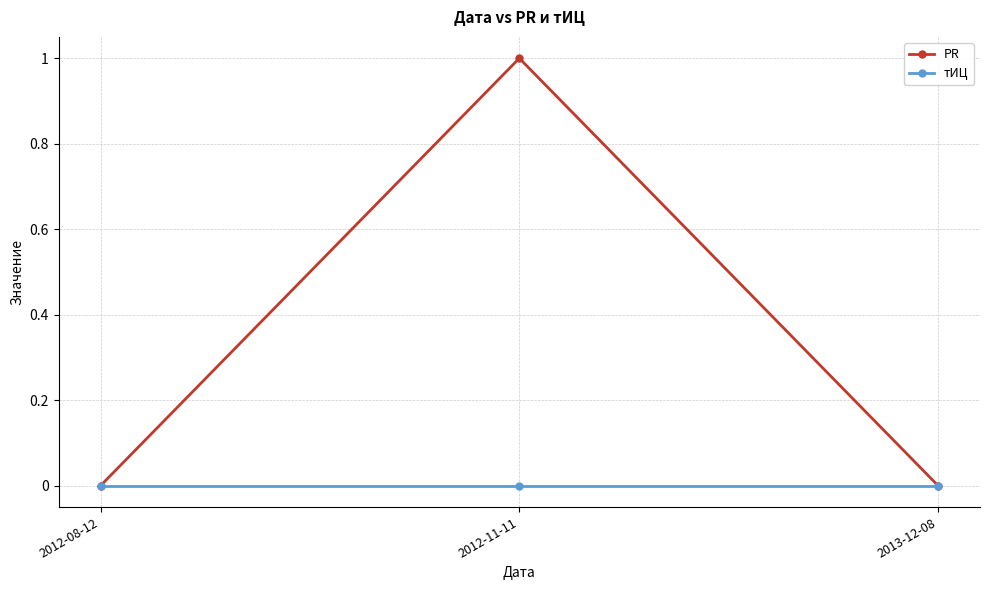

How many PR values are between 0 and 1?

3